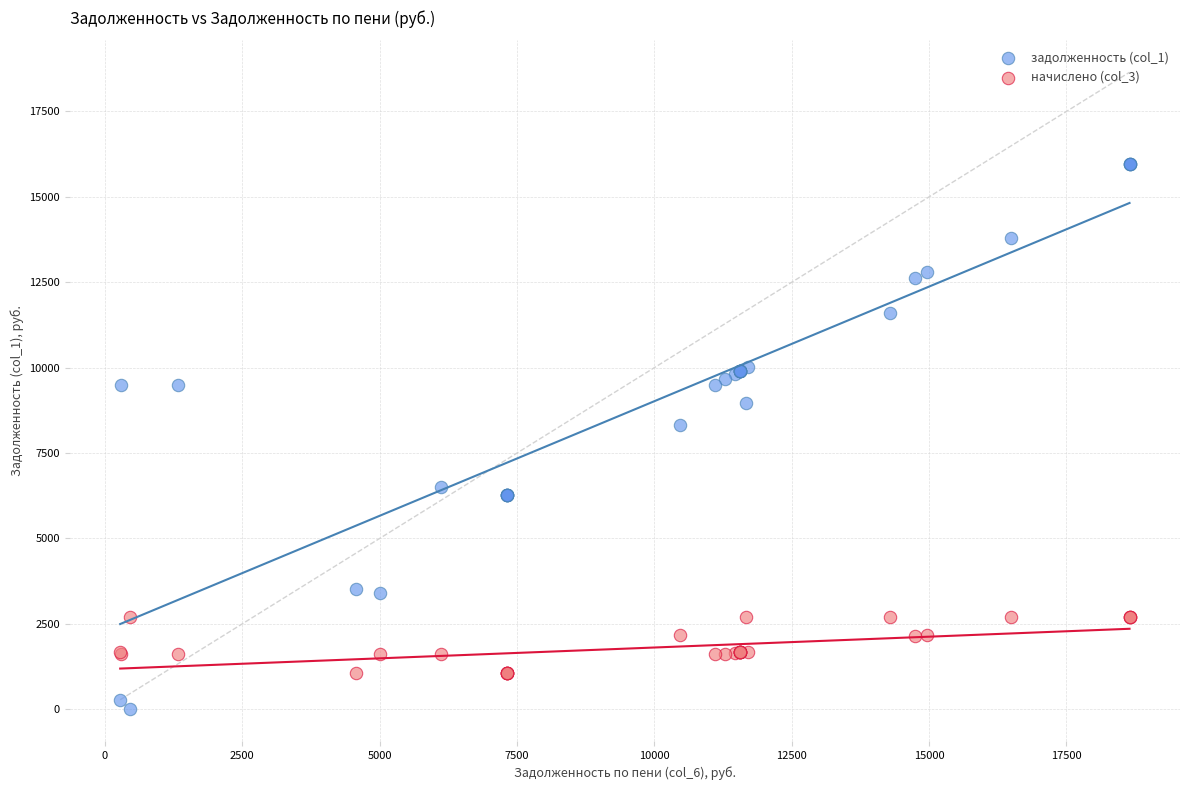

Across all series, what Y value is closest to 7977?

8306.4